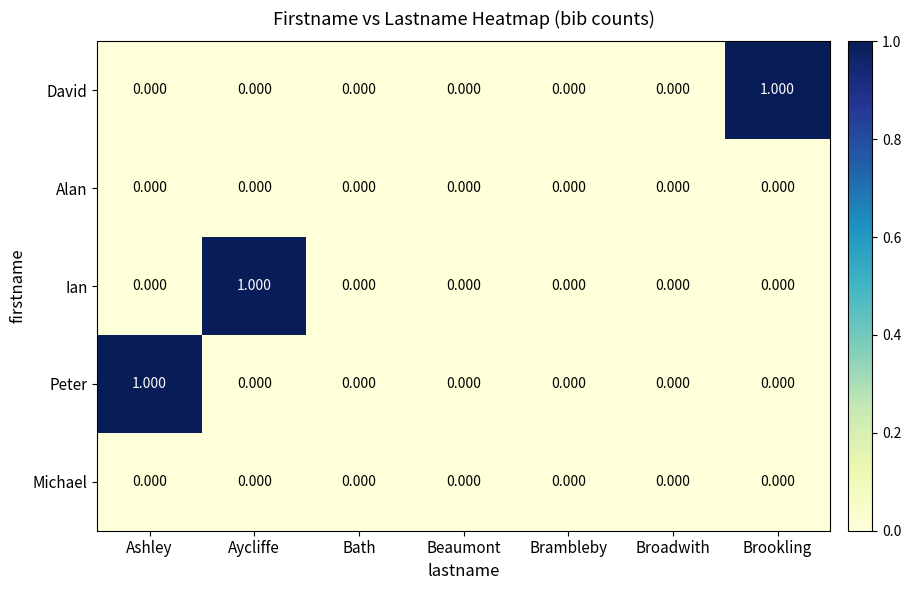

Which series changed the most between Beaumont and Brookling?

David